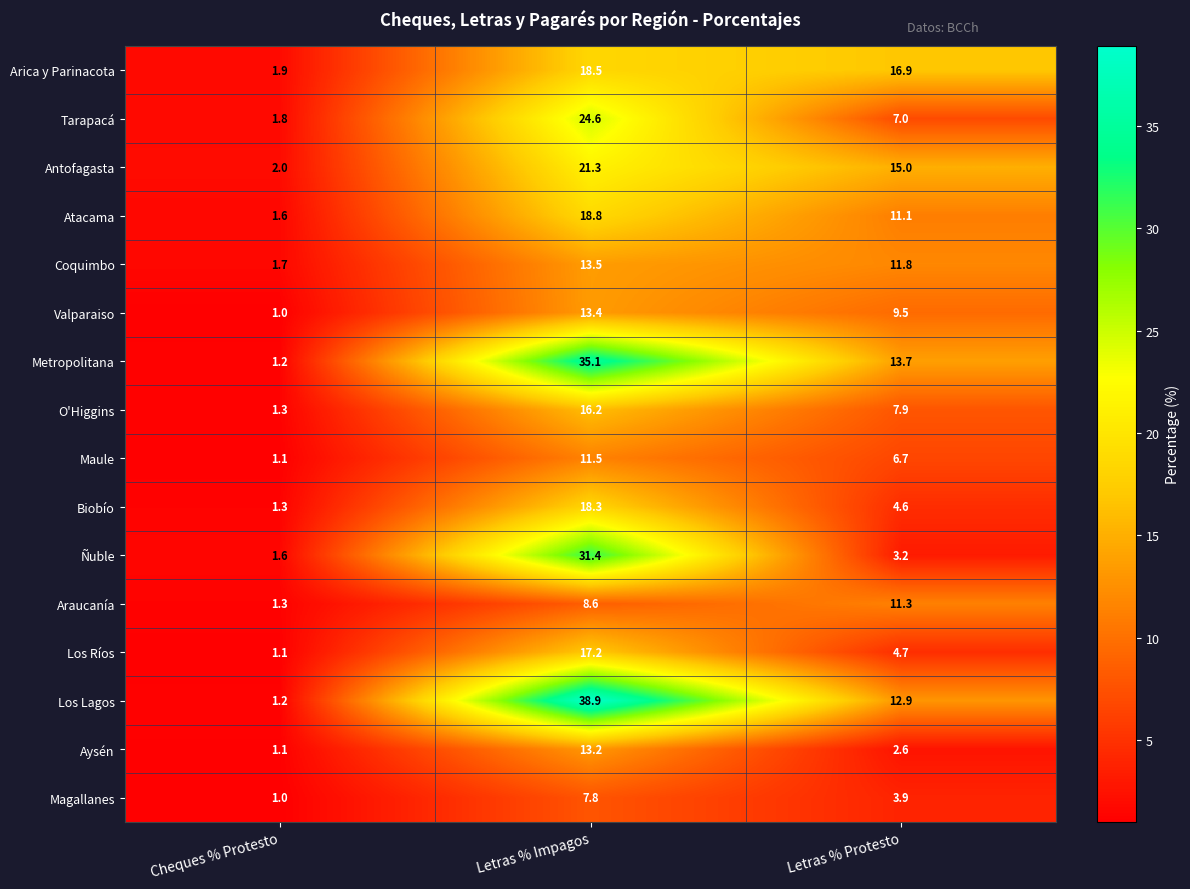

The value of Arica y Parinacota at Letras % Impagos is 18.5. True or false?

True